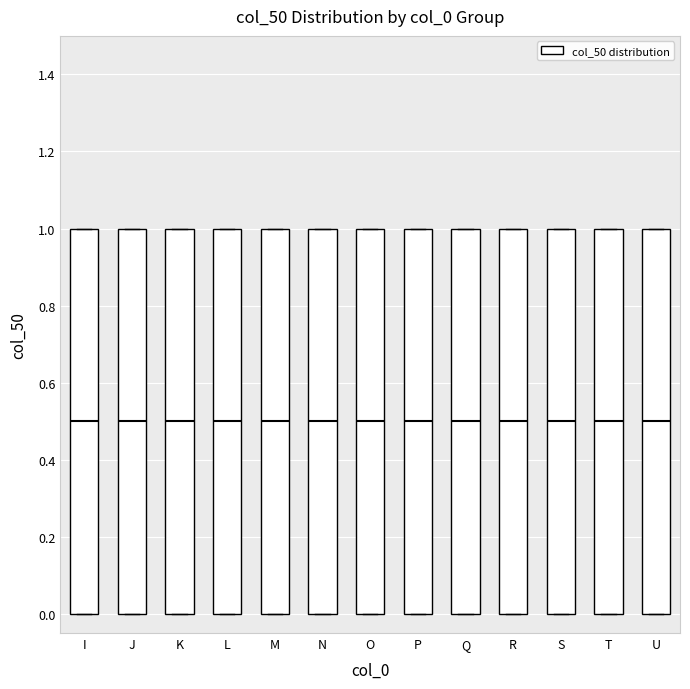

Where is the lower edge of the box for M on the y-axis? The values are not printed on the chart, so give them approximately, as read against the axis.

0.0